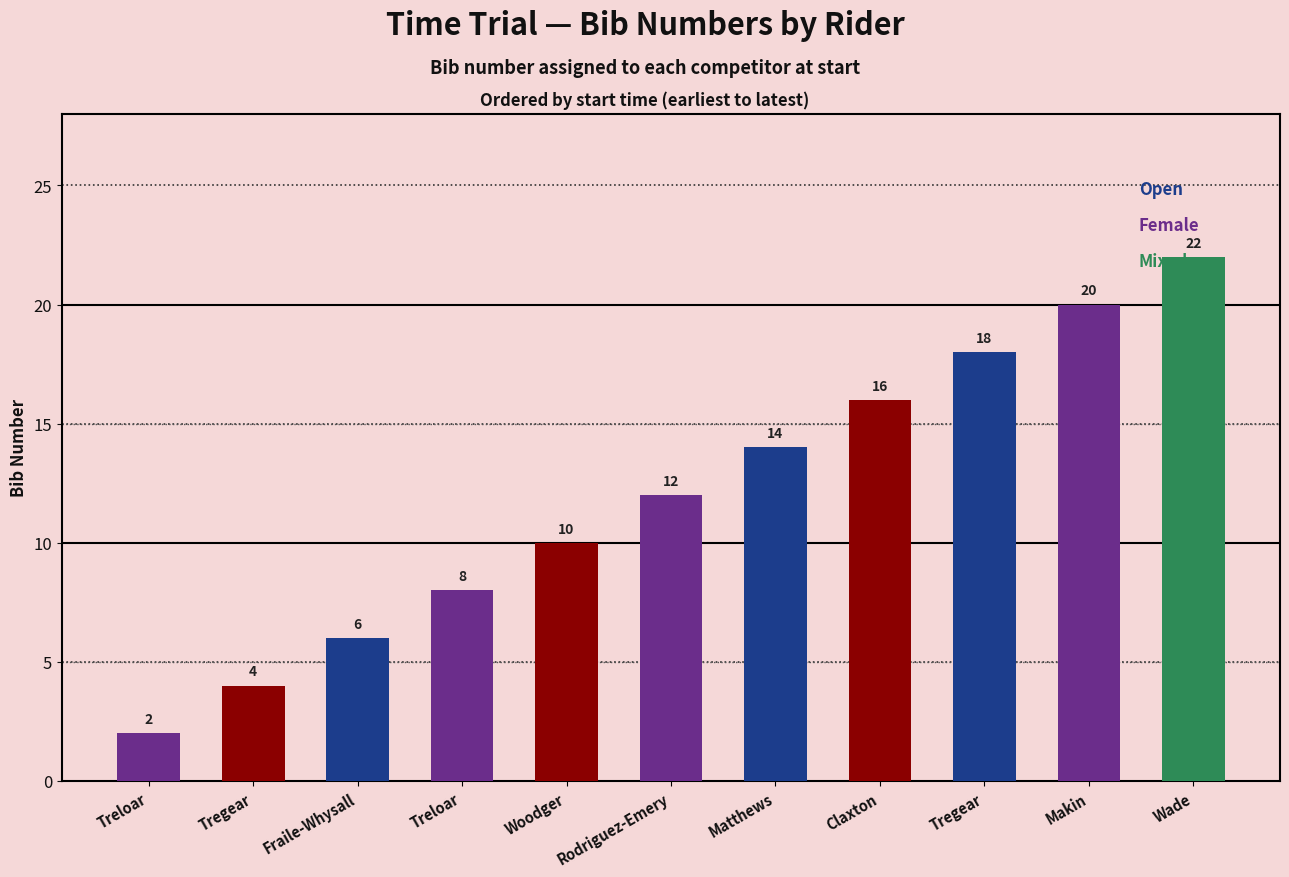

How many series are shown in this chart?

1